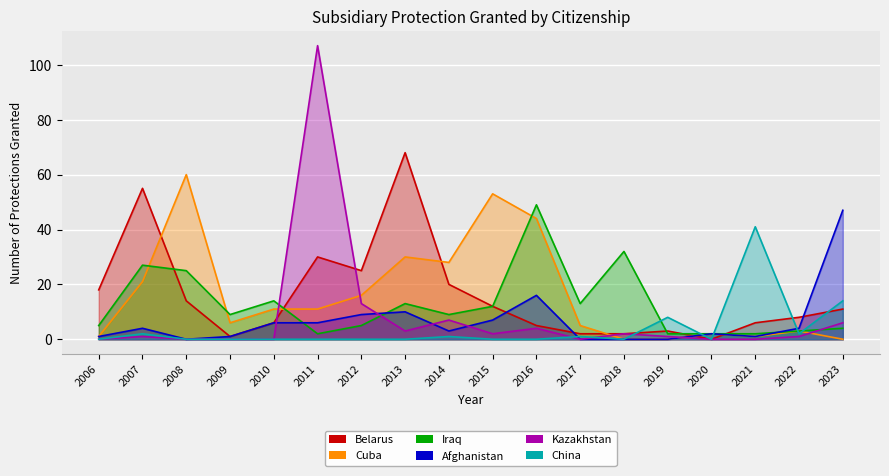

Does the chart display data point markers on the line(s)?

No